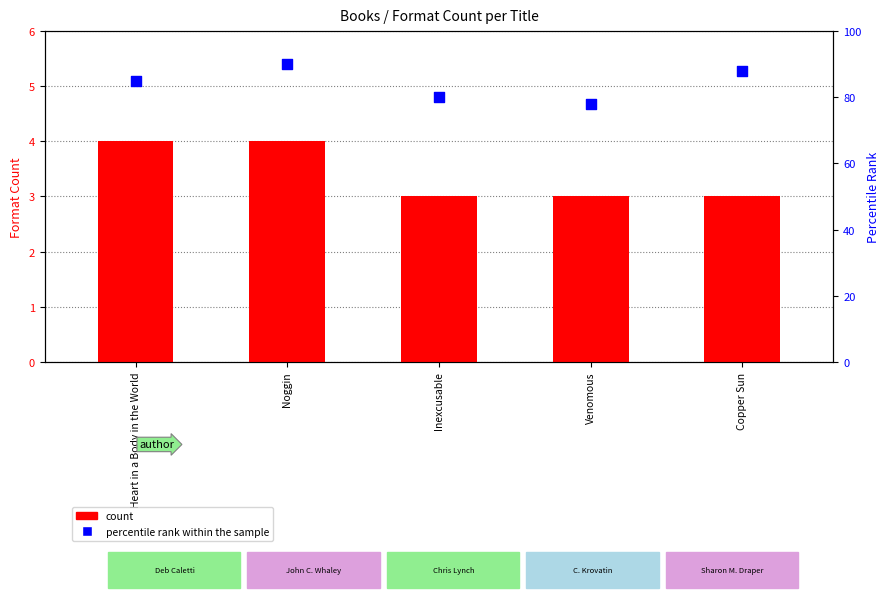

Which series contains the highest Y value?

percentile rank within the sample